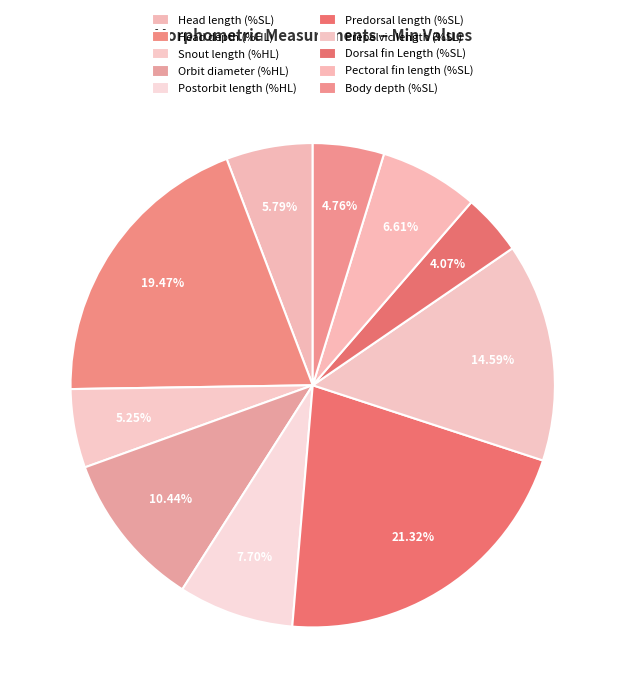

How many segments does this pie chart have?

10